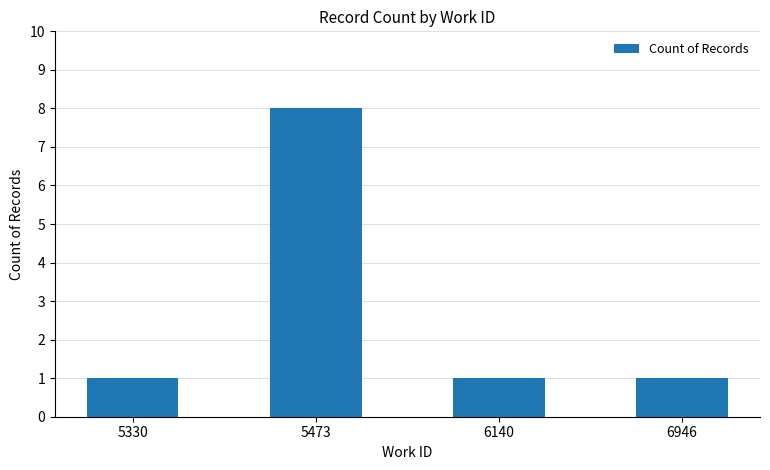

What is the value of the 3rd bar from the left?

1